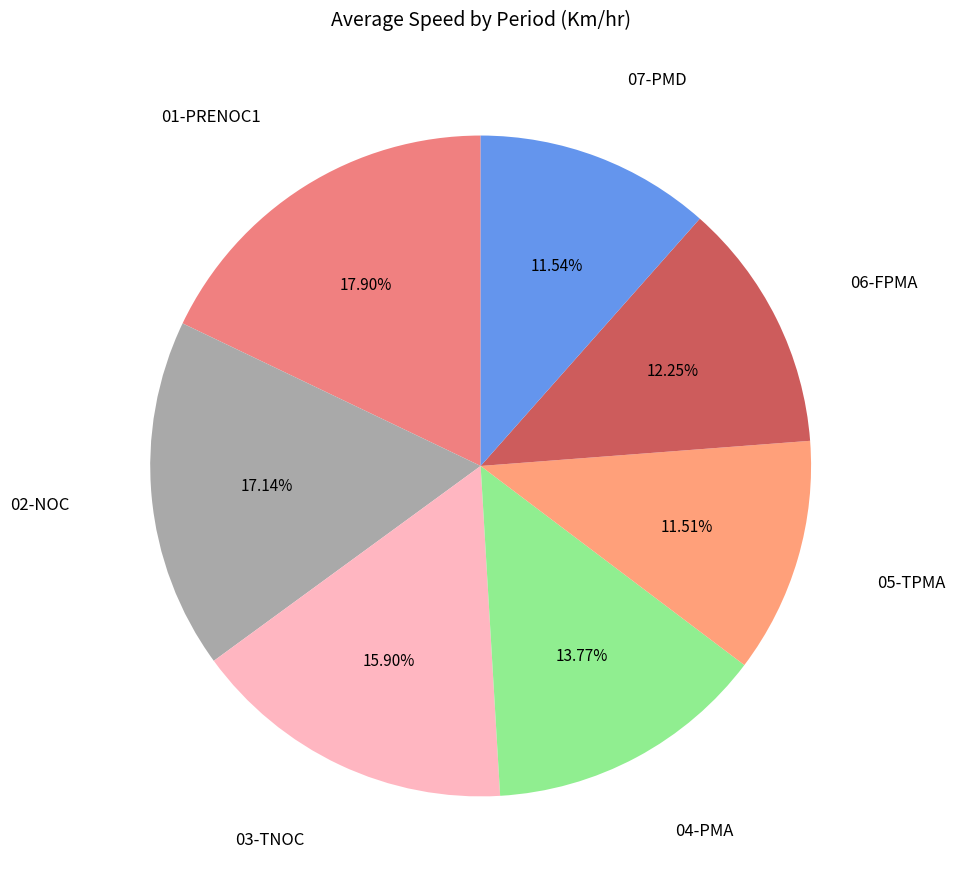

Does 04-PMA account for over 50% of the chart?

No